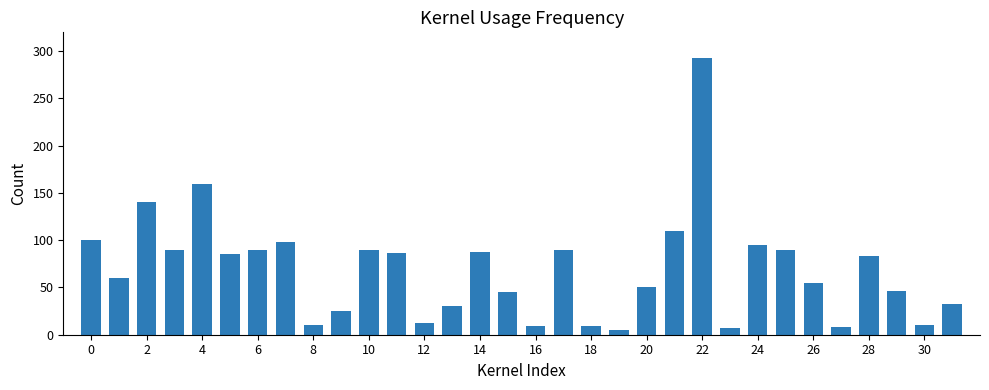

What is the greatest value displayed?

293